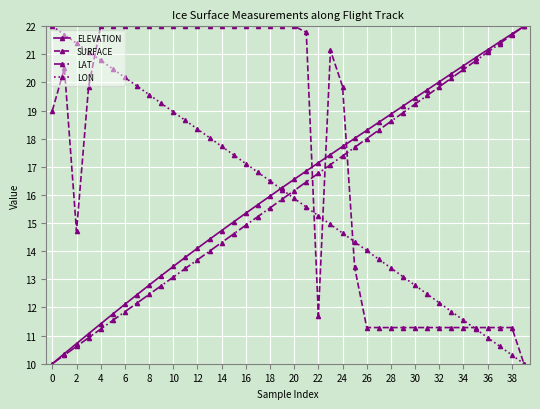

After their last crossing, which series has the higher values: LAT or SURFACE?

LAT